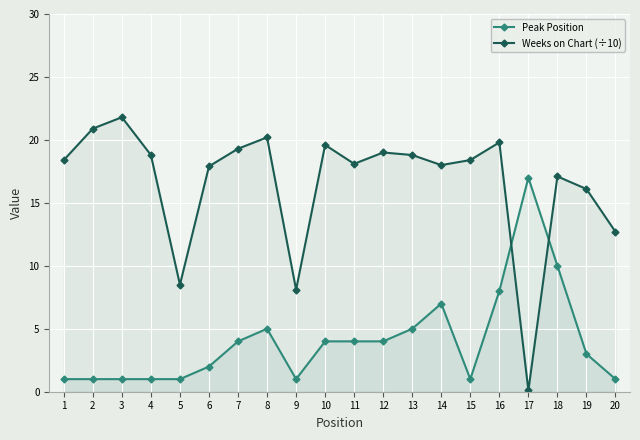

What is the difference between the second highest and minimum values in the Peak Position series?

9.0